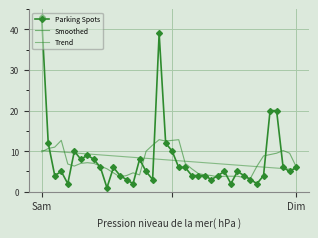

How many distinct data groups are displayed?

3